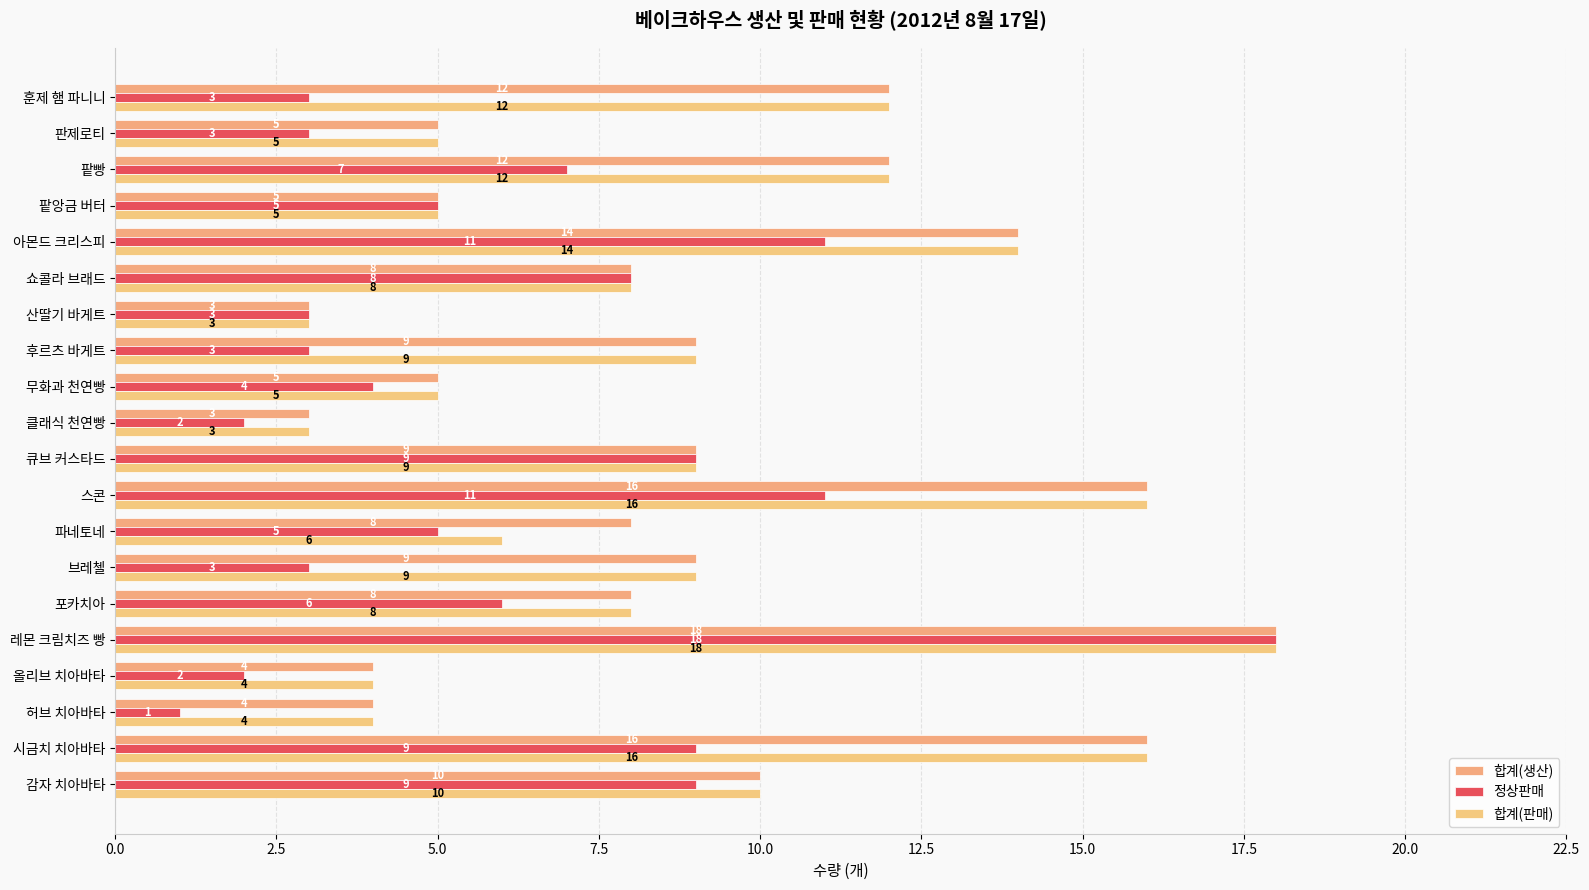

How many distinct data groups are displayed?

3